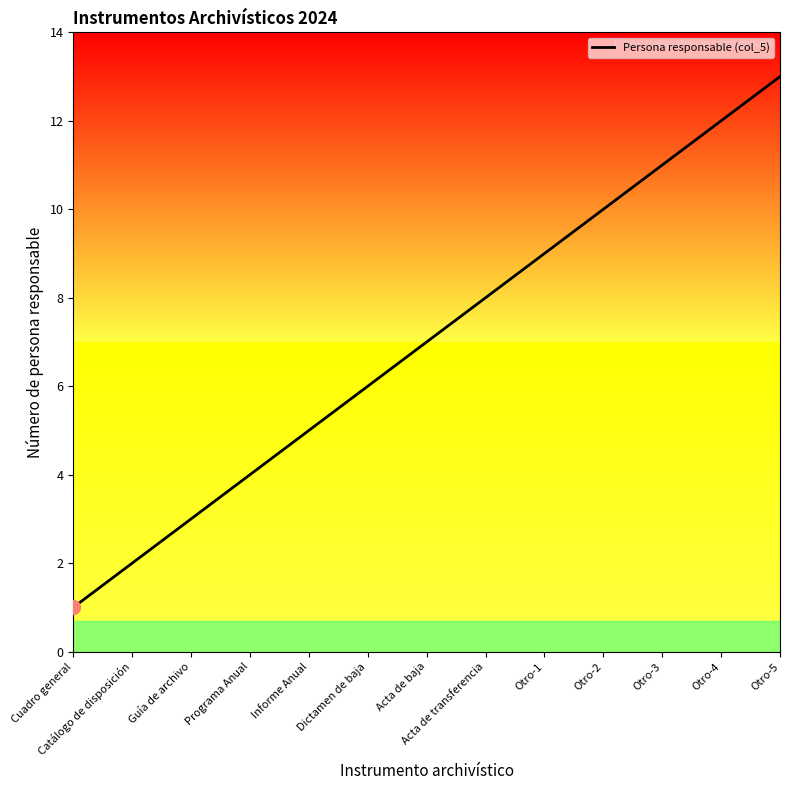

What position from the left is Dictamen de baja?

6